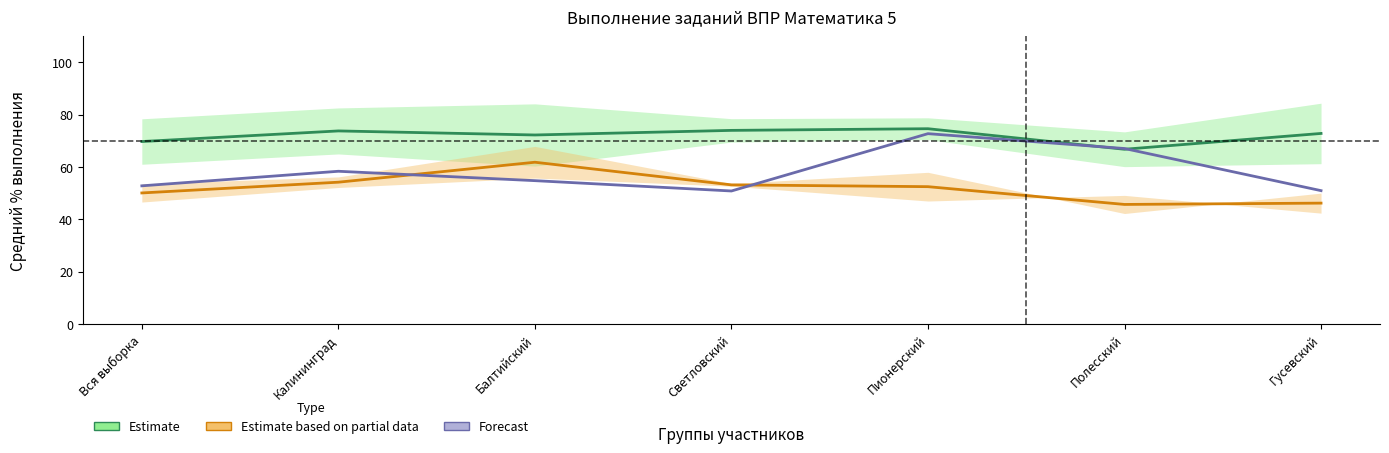

At which category is the sum across all series the highest?

Пионерский